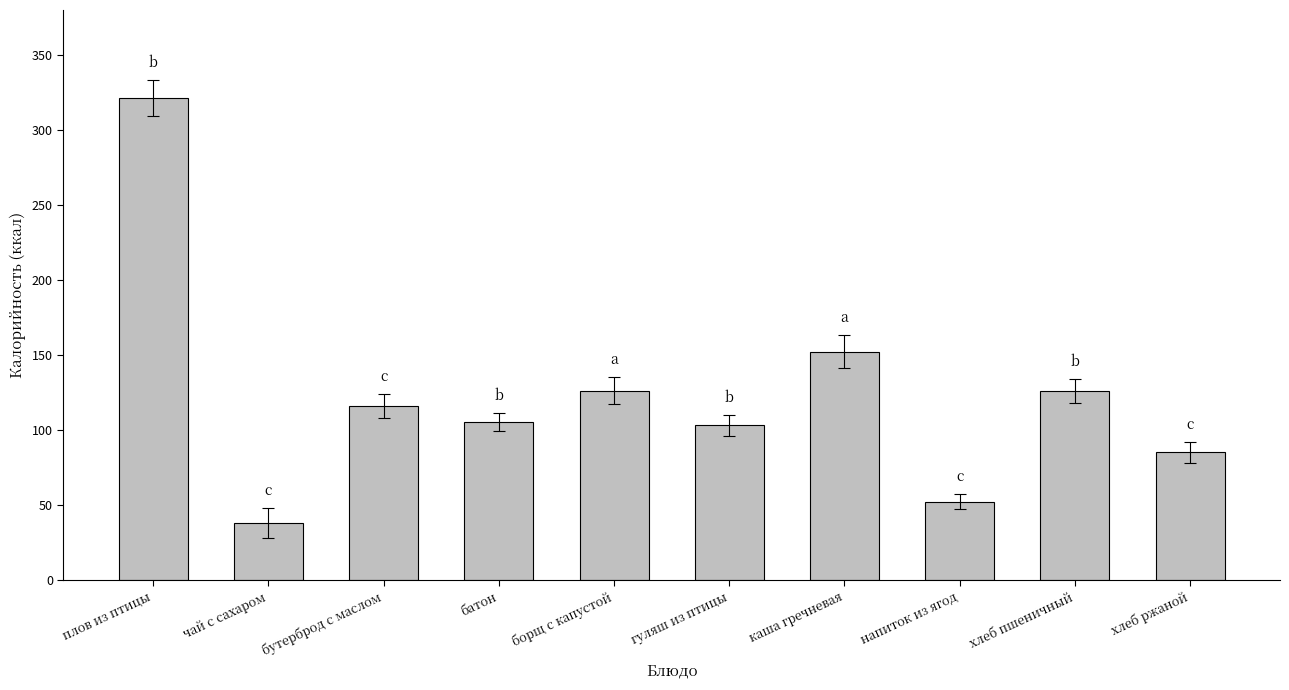

Between напиток из ягод and хлеб ржаной, which is larger?

хлеб ржаной